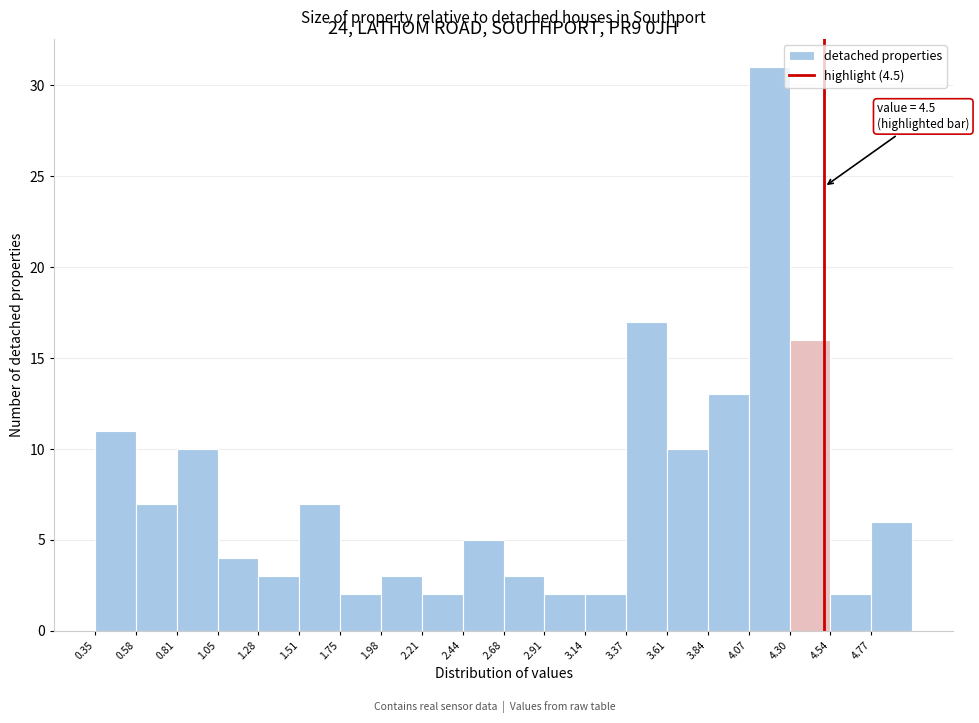

Over which range of the x-axis is the bar tallest?

4.05 to 4.30